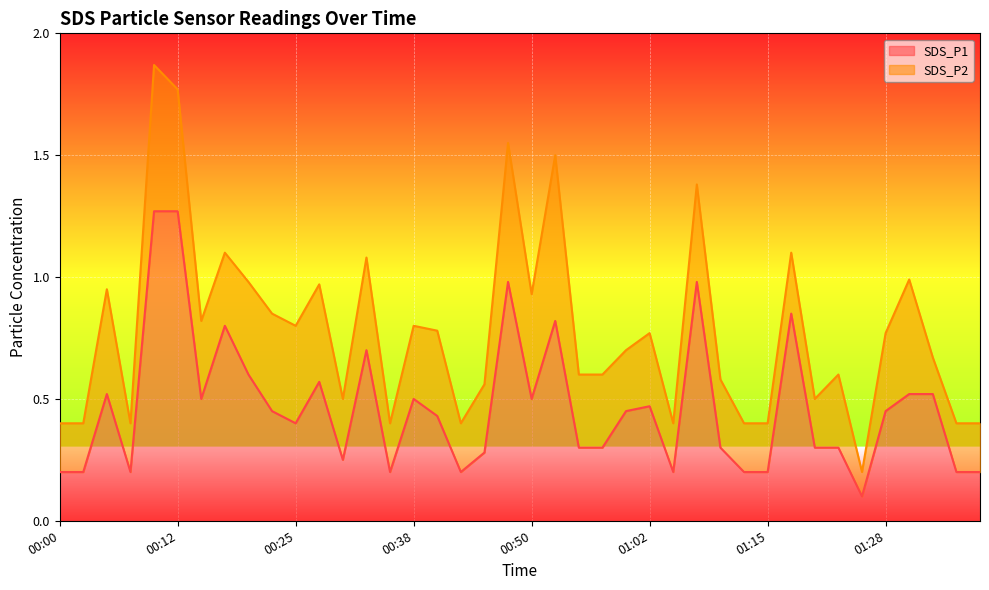

Rank the categories by value from lowest to highest.

01:26, 00:00, 00:03, 00:08, 00:35, 00:43, 01:05, 01:13, 01:15, 01:36, 01:38, 00:30, 00:45, 00:55, 00:57, 01:10, 01:20, 01:23, 00:25, 00:40, 00:22, 01:00, 01:28, 01:02, 00:15, 00:38, 00:50, 00:05, 01:31, 01:33, 00:27, 00:20, 00:32, 00:17, 00:53, 01:18, 00:48, 01:08, 00:10, 00:12